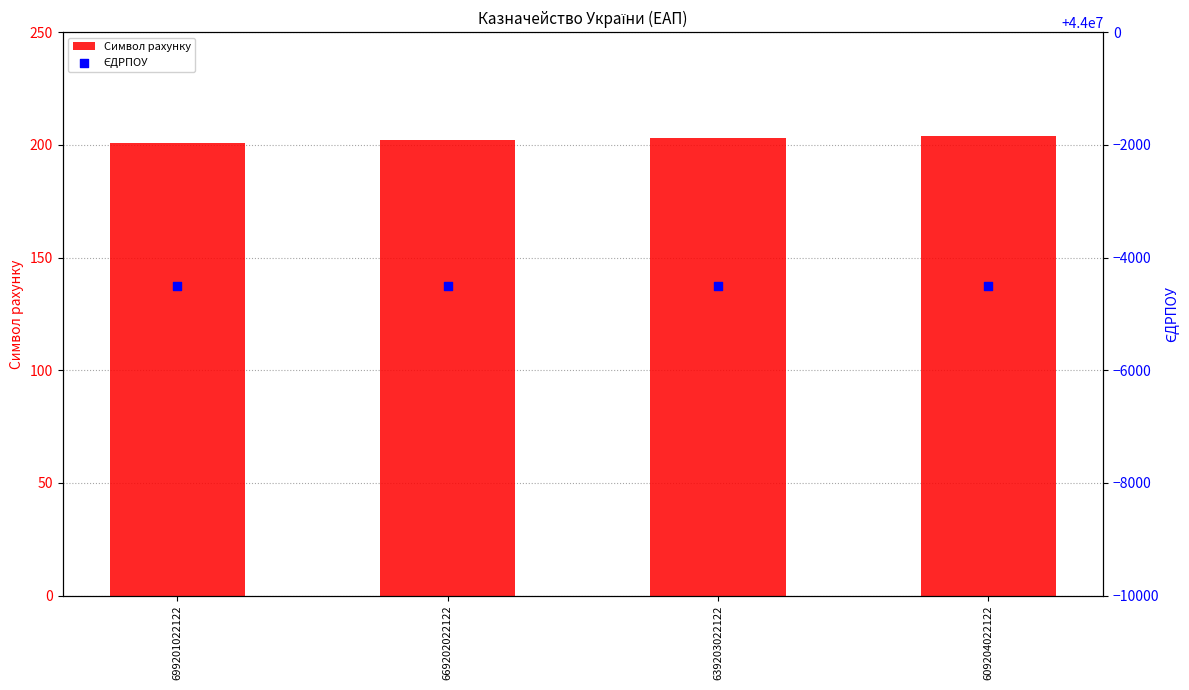

Which series has the largest Y range (max minus min)?

Символ рахунку